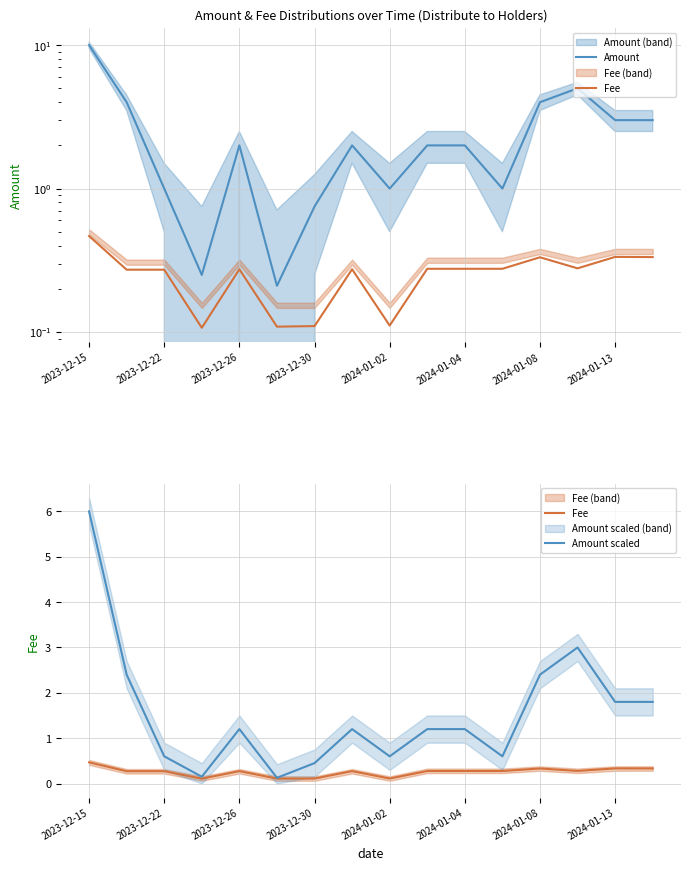

True or false: Amount scaled and Fee cross at least once.

False